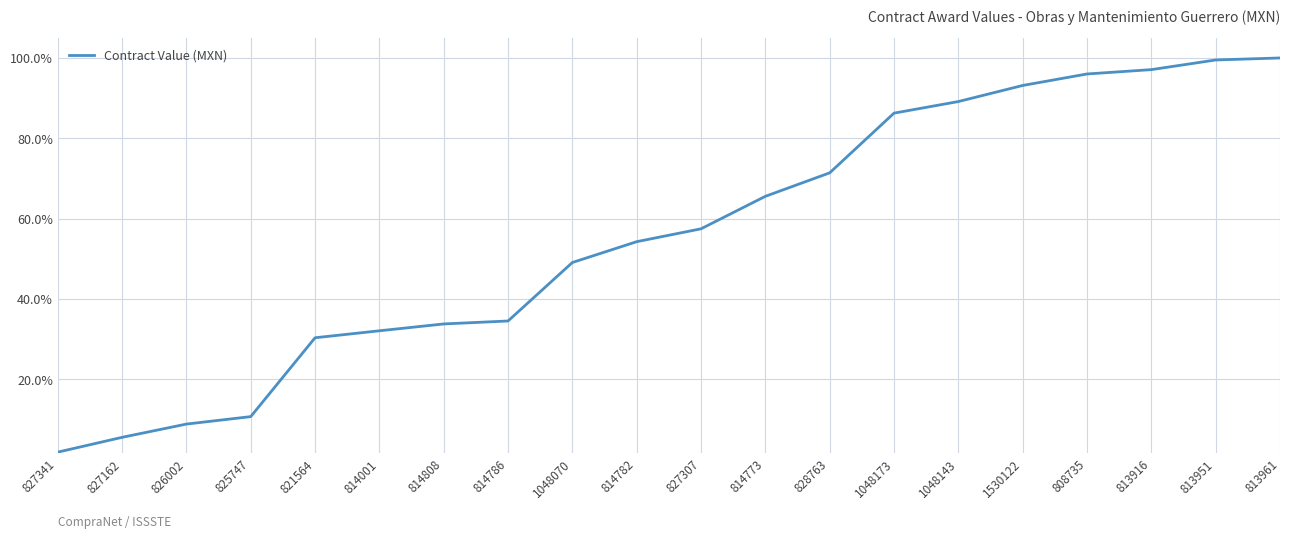

Does the chart have visible grid lines?

Yes